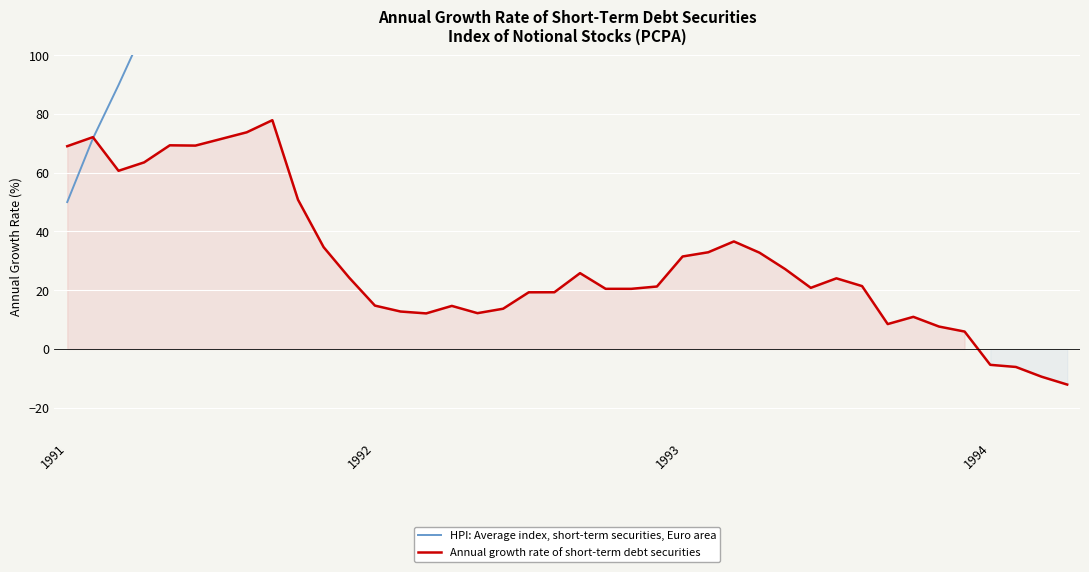

What is the maximum value for Annual growth rate of short-term debt securities?

77.9